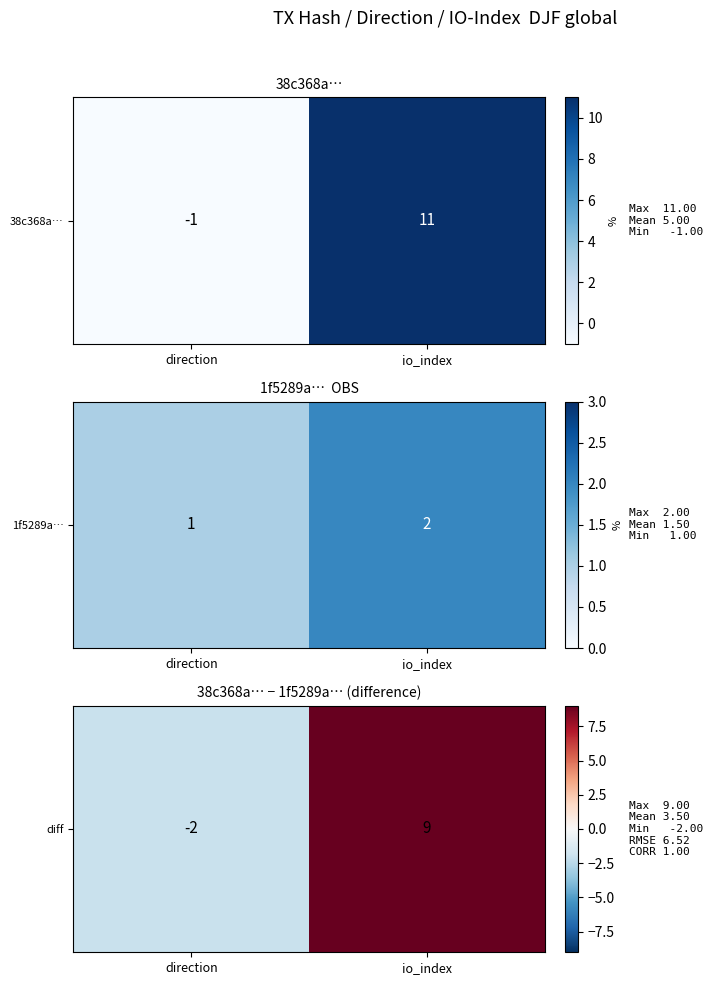

List the labels in order of value, smallest first.

direction, io_index